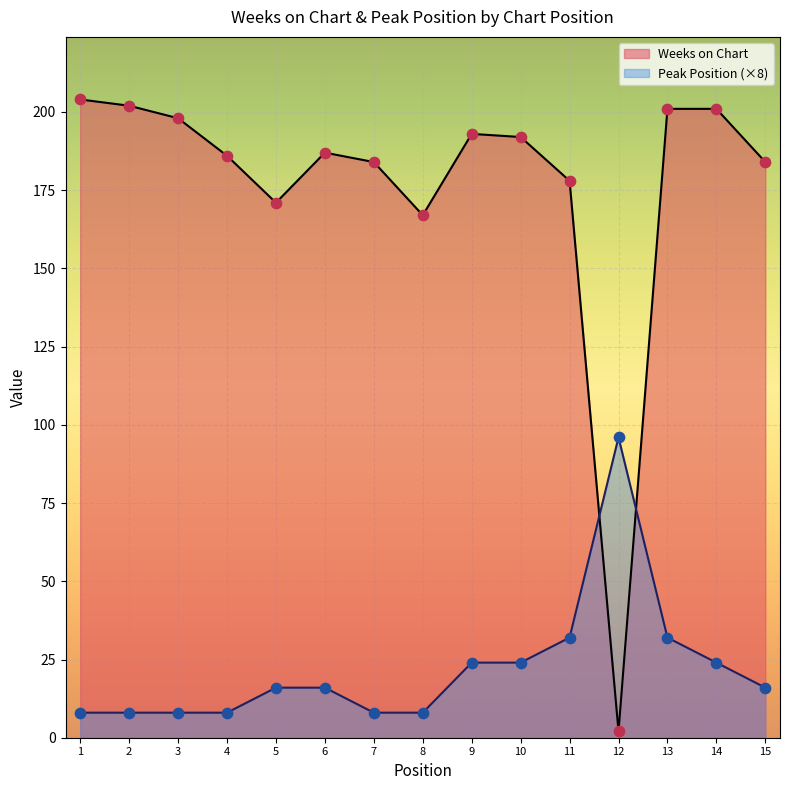

What are all the series names shown in the legend?

Weeks on Chart, Peak Position (×8)